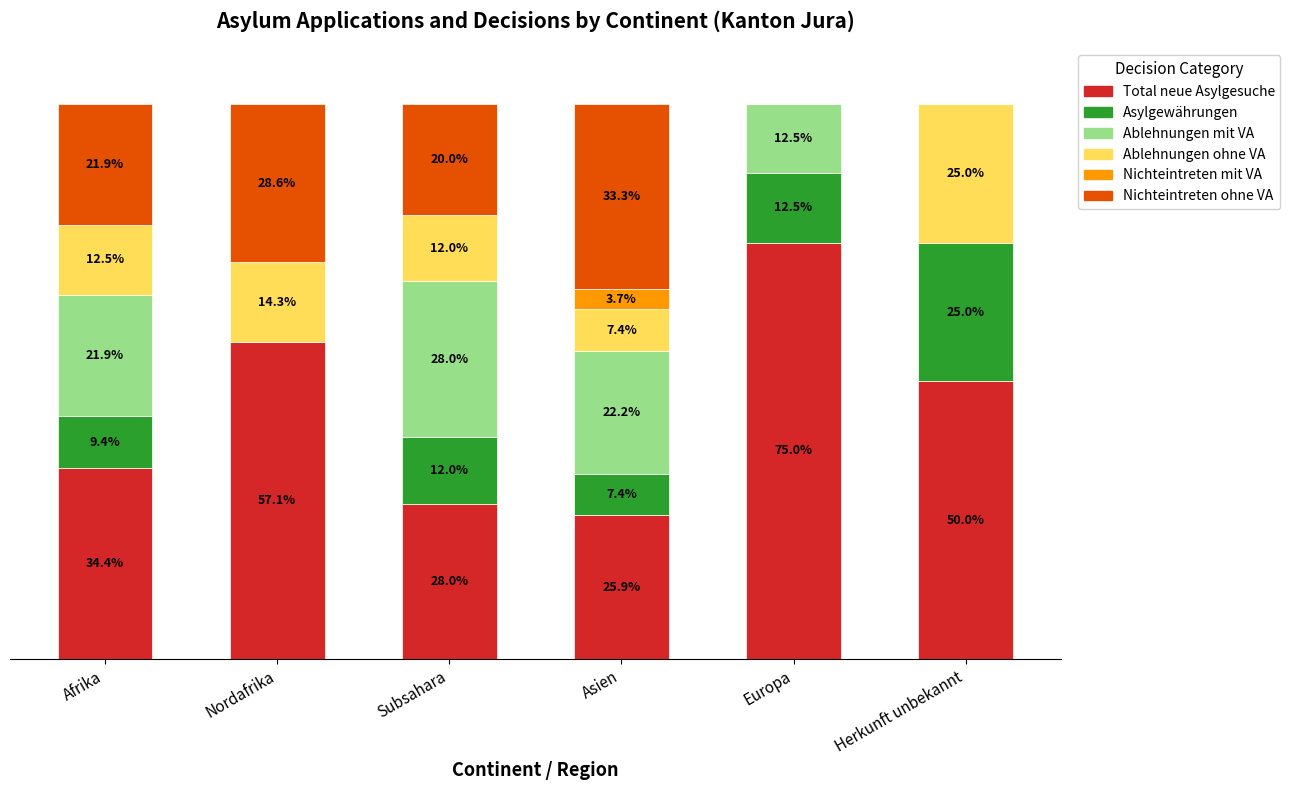

Where does the Total neue Asylgesuche series first go above 50?

Nordafrika